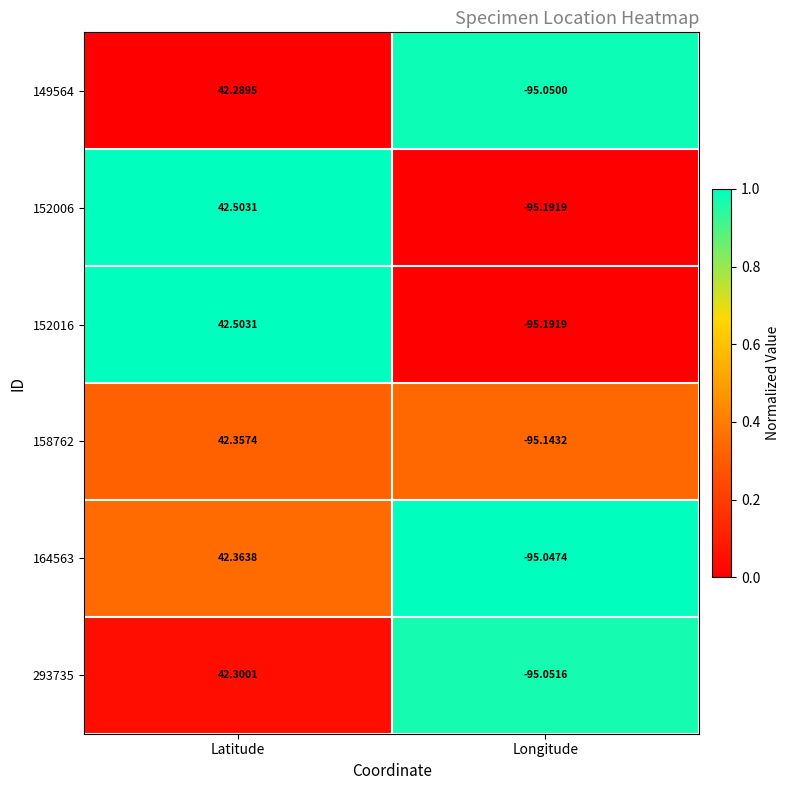

At which label is 152016 closest to -26?

Latitude